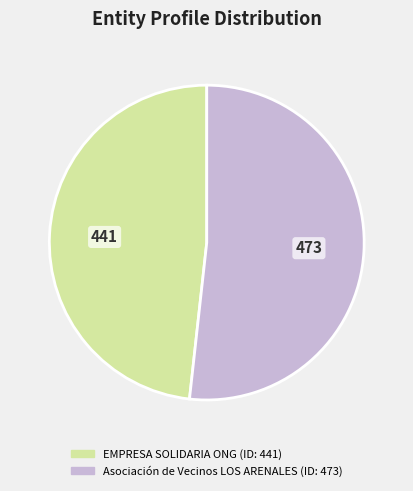

What is the majority slice?

Asociación de Vecinos LOS ARENALES